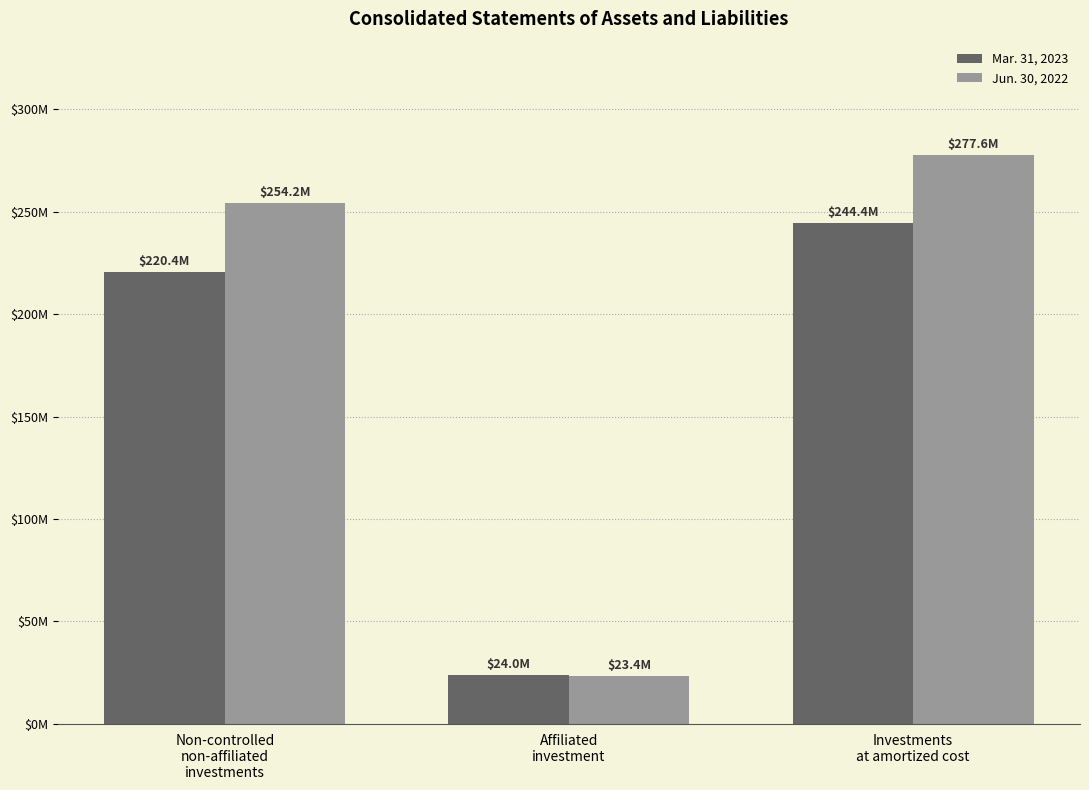

Between Non-controlled
non-affiliated
investments and Affiliated
investment, which series saw the biggest shift?

Jun. 30, 2022